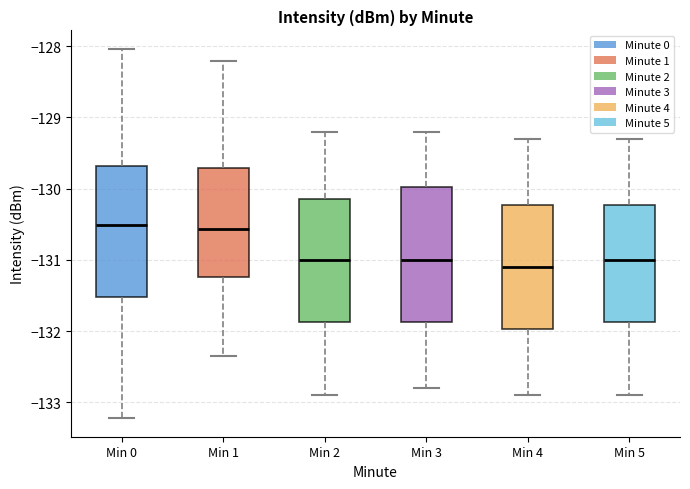

Reading left to right, read every box against the y-axis: the position of its median line, the range the box covers, and the ends of its whiskers. The values are not printed on the chart, so give them approximately, as read against the axis.

Min 0: median -130.5, box -131.5 to -129.7, whiskers -133.2 to -128.0
Min 1: median -130.6, box -131.2 to -129.7, whiskers -132.3 to -128.2
Min 2: median -131.0, box -131.9 to -130.1, whiskers -132.9 to -129.2
Min 3: median -131.0, box -131.9 to -130.0, whiskers -132.8 to -129.2
Min 4: median -131.1, box -132.0 to -130.2, whiskers -132.9 to -129.3
Min 5: median -131.0, box -131.9 to -130.2, whiskers -132.9 to -129.3